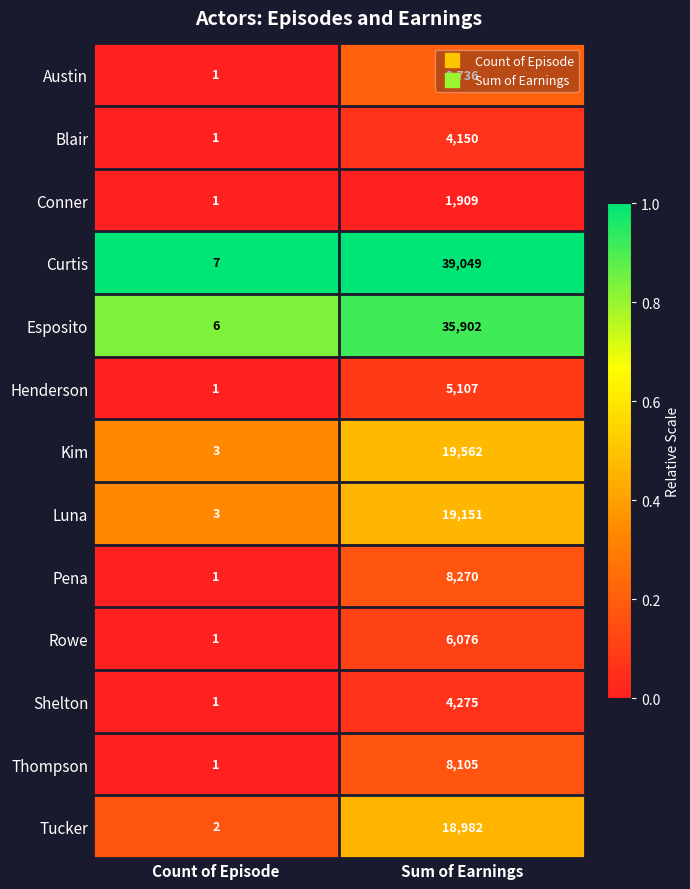

How many distinct data groups are displayed?

13